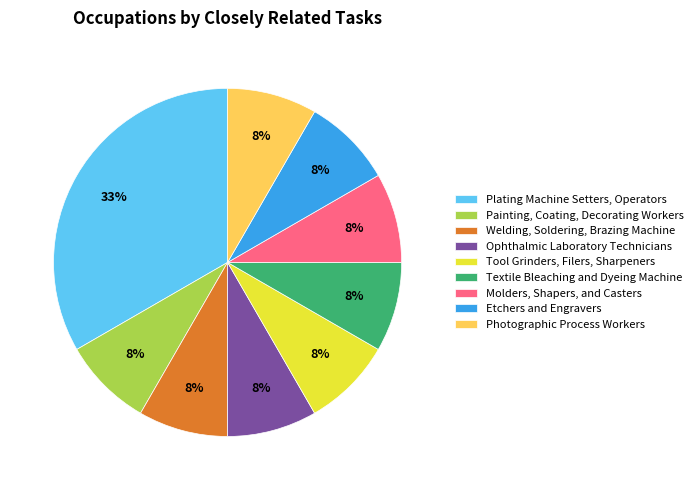

The Tool Grinders, Filers, Sharpeners slice represents 8% of the pie. True or false?

True